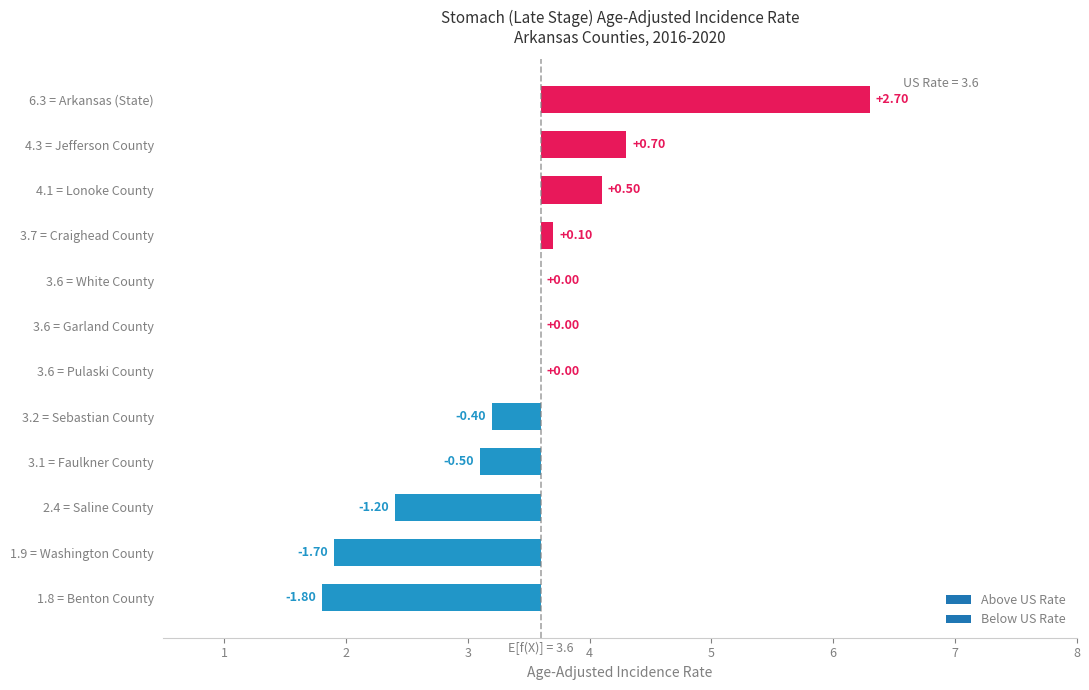

What is the value of the 9th bar from the left?

3.7